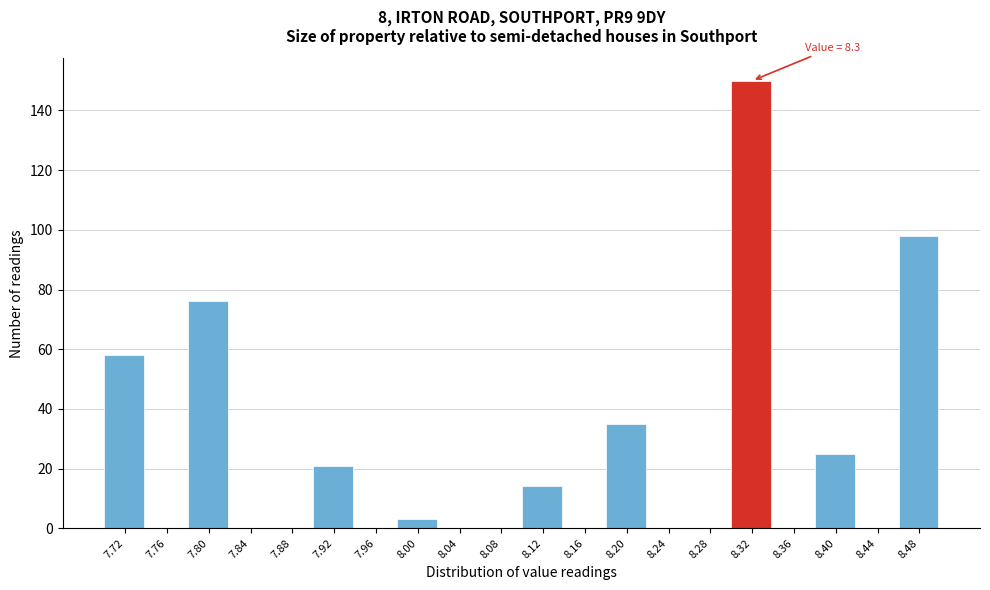

Over which range of the x-axis is the bar tallest?

8.30 to 8.34